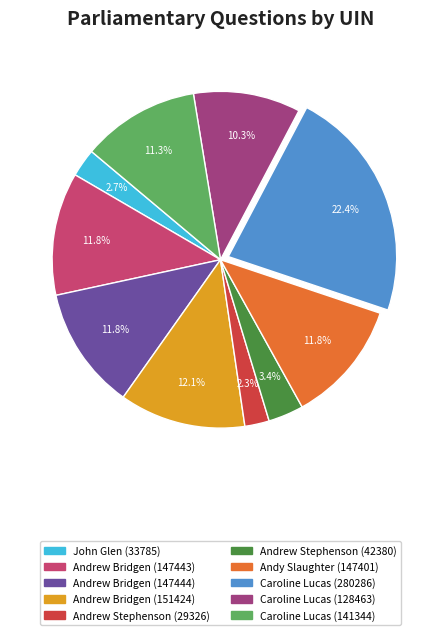

Is there any slice that represents more than half of the pie?

No